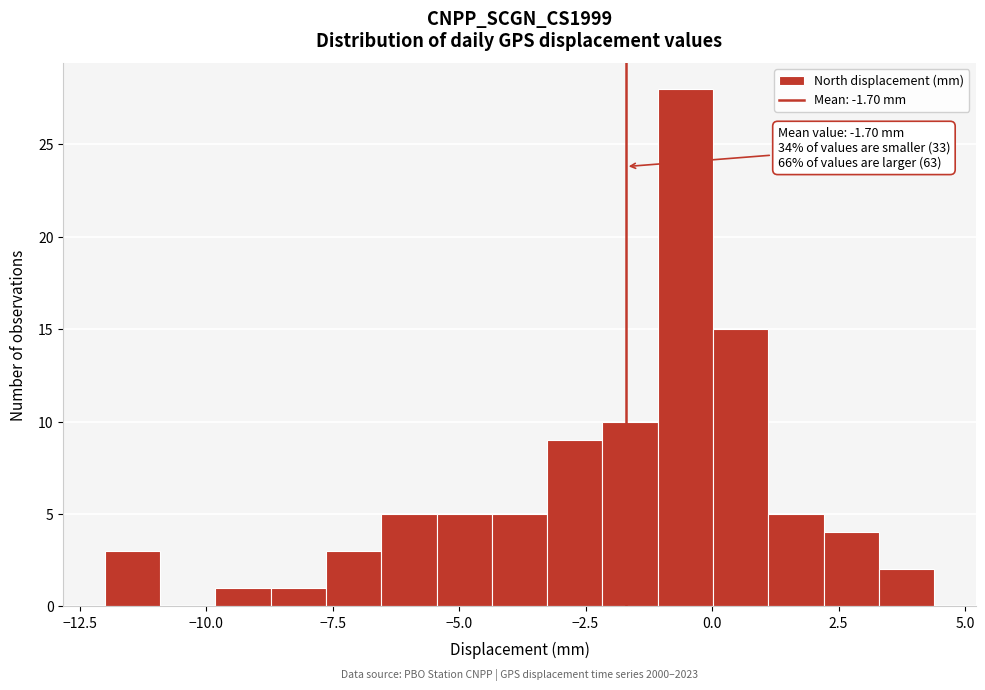

Around what value on the x-axis is the tallest bar? Give the approximate position of its centre, as read against the axis.

-0.5